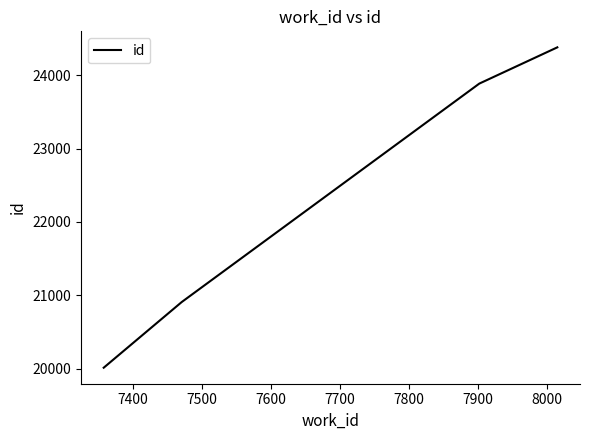

What is the difference between the second highest and second lowest values?

2977